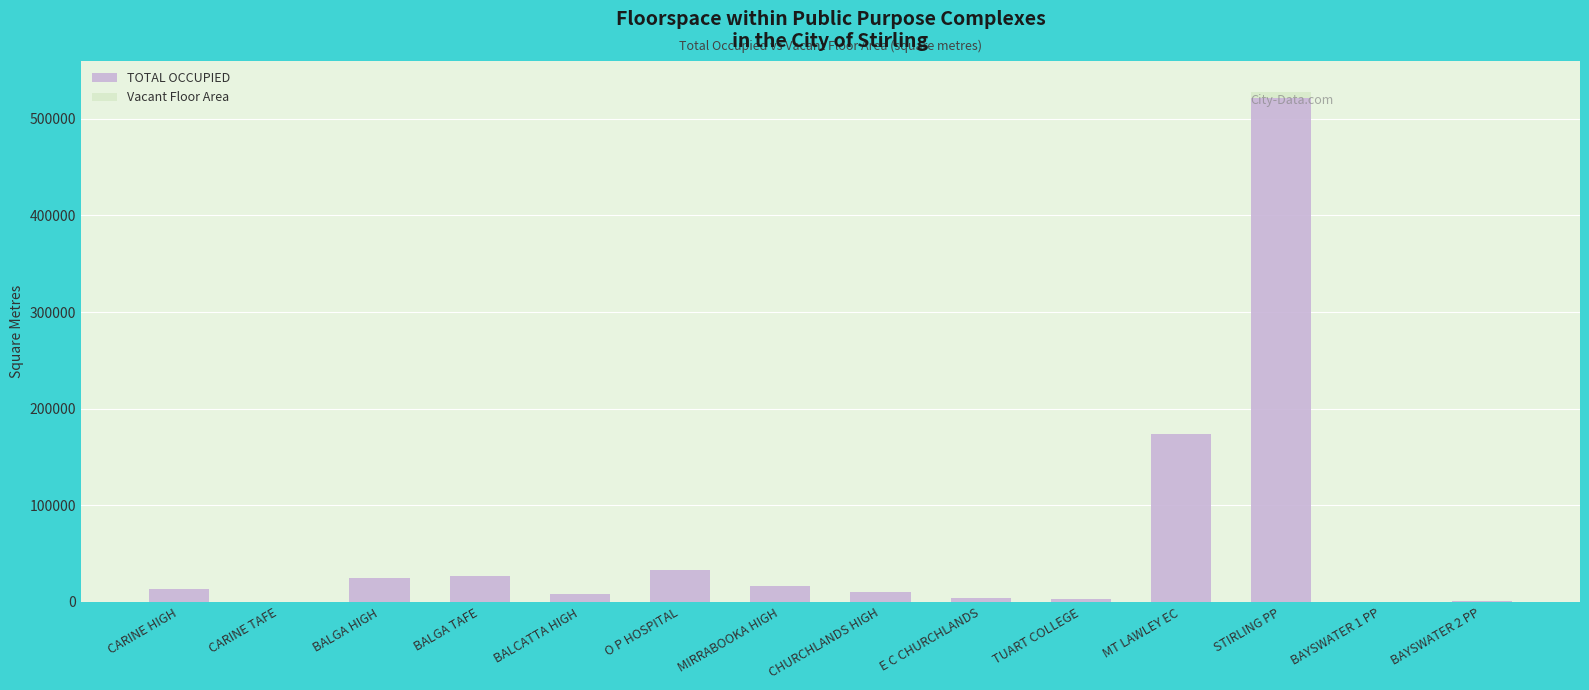

Which category has the highest value in the TOTAL OCCUPIED series?

STIRLING PP